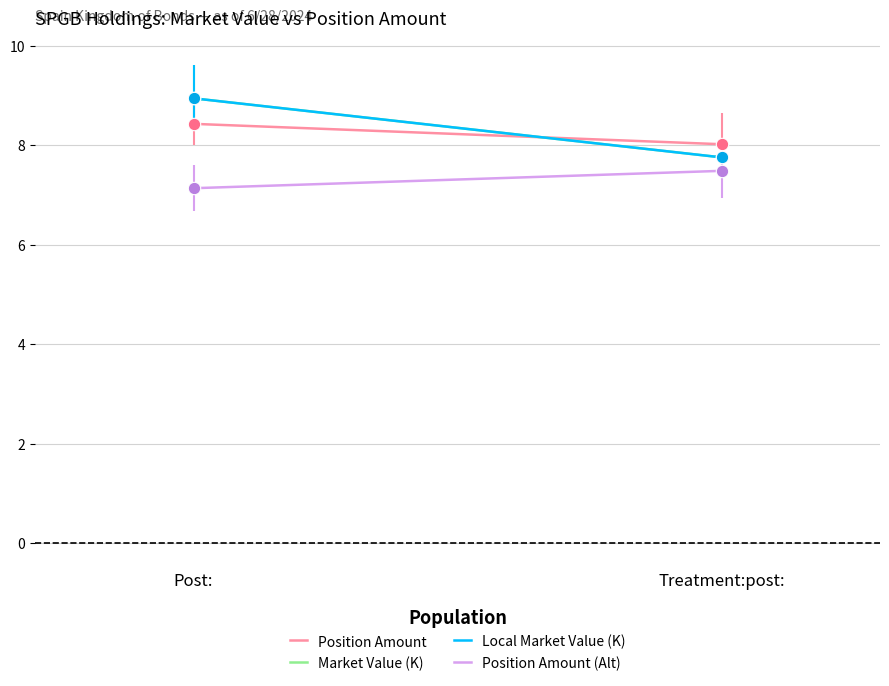

Which series reaches the minimum Y coordinate?

Position Amount (Alt)